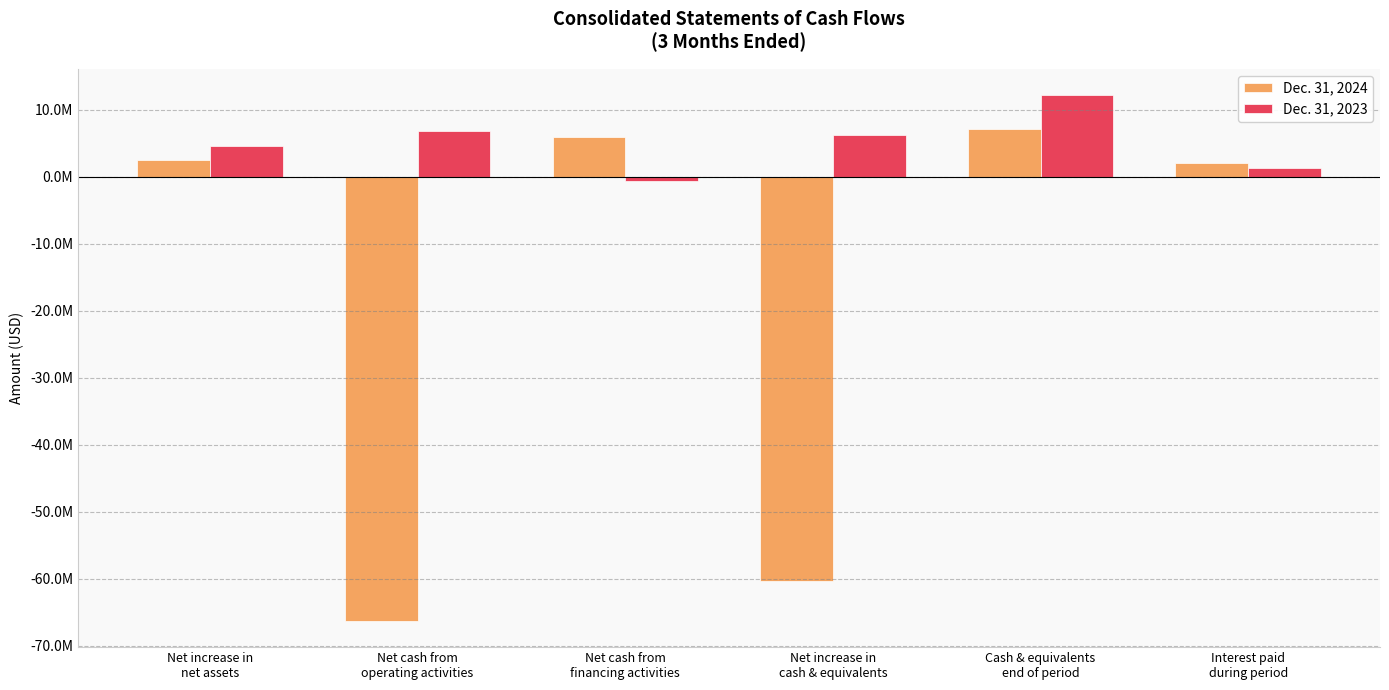

What are all the series names shown in the legend?

Dec. 31, 2024, Dec. 31, 2023